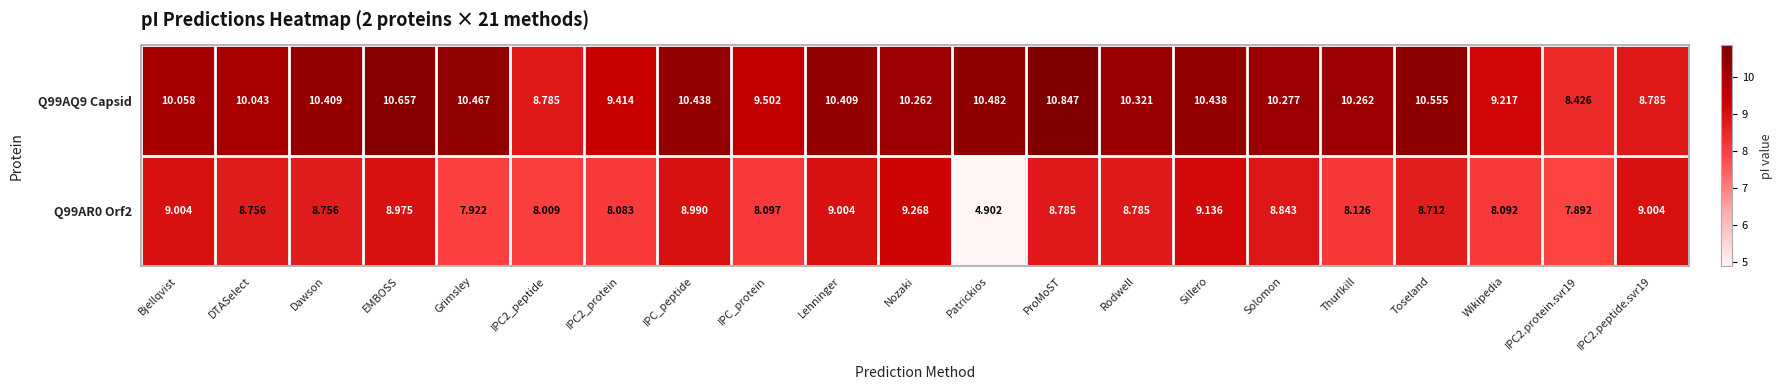

Which category has the highest value in the Q99AR0 Orf2 series?

Nozaki